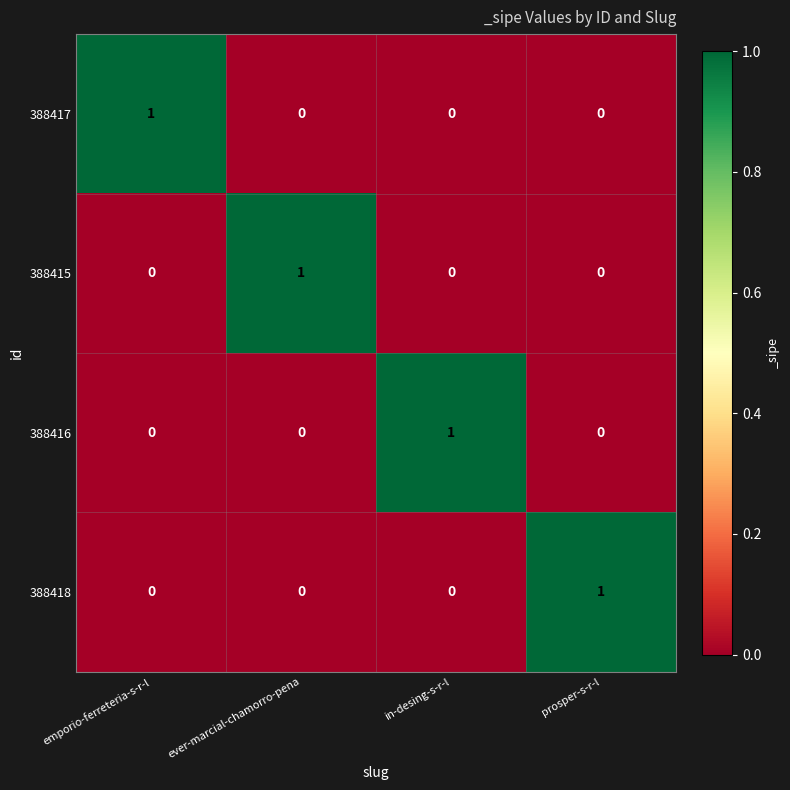

How many values in the 388418 series exceed 0?

1